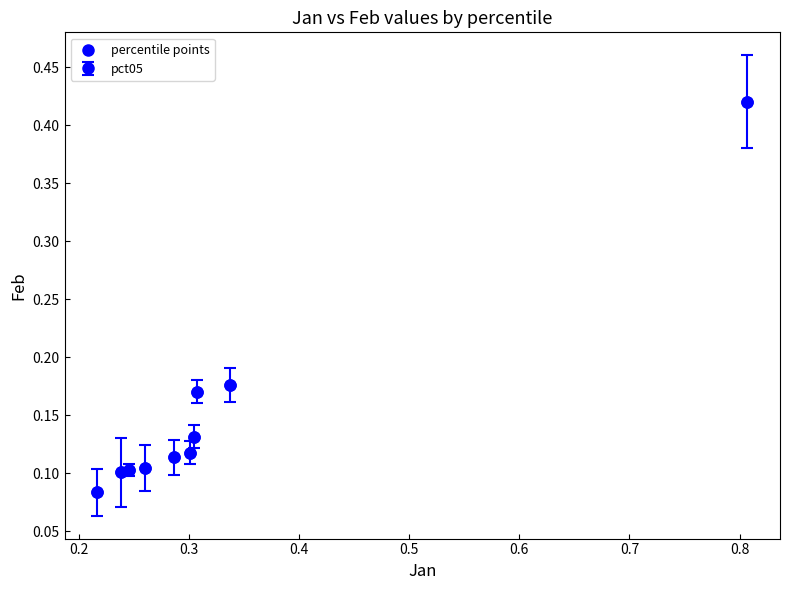

What is the range of X values (max minus min)?

0.6